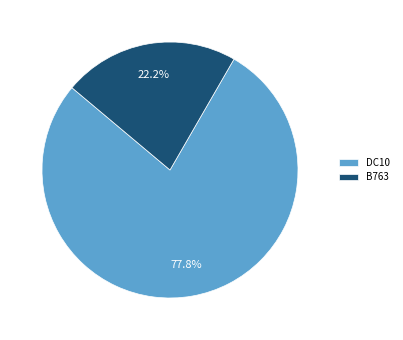

Approximately how many times larger is the value at B763 compared to DC10?

0.3